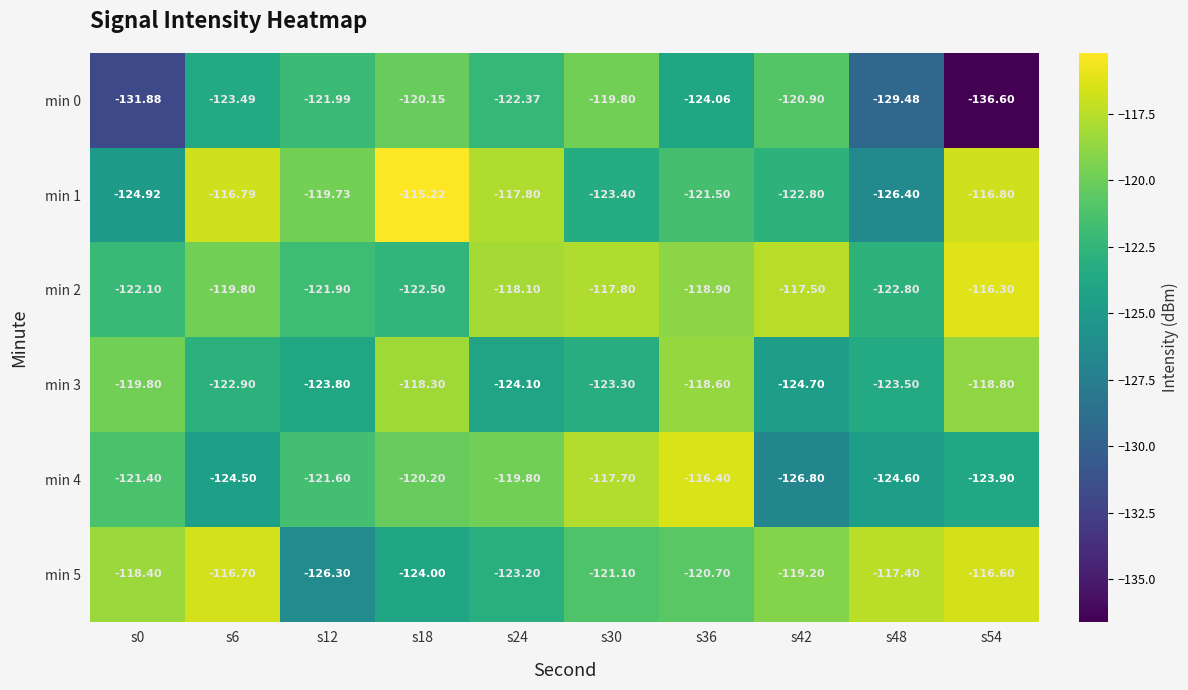

Reading left to right, transcribe all the data shown in this chart.

min 0: s0=-131.9	s6=-123.5	s12=-122.0	s18=-120.2	s24=-122.4	s30=-119.8	s36=-124.1	s42=-120.9	s48=-129.5	s54=-136.6
min 1: s0=-124.9	s6=-116.8	s12=-119.7	s18=-115.2	s24=-117.8	s30=-123.4	s36=-121.5	s42=-122.8	s48=-126.4	s54=-116.8
min 2: s0=-122.1	s6=-119.8	s12=-121.9	s18=-122.5	s24=-118.1	s30=-117.8	s36=-118.9	s42=-117.5	s48=-122.8	s54=-116.3
min 3: s0=-119.8	s6=-122.9	s12=-123.8	s18=-118.3	s24=-124.1	s30=-123.3	s36=-118.6	s42=-124.7	s48=-123.5	s54=-118.8
min 4: s0=-121.4	s6=-124.5	s12=-121.6	s18=-120.2	s24=-119.8	s30=-117.7	s36=-116.4	s42=-126.8	s48=-124.6	s54=-123.9
min 5: s0=-118.4	s6=-116.7	s12=-126.3	s18=-124.0	s24=-123.2	s30=-121.1	s36=-120.7	s42=-119.2	s48=-117.4	s54=-116.6